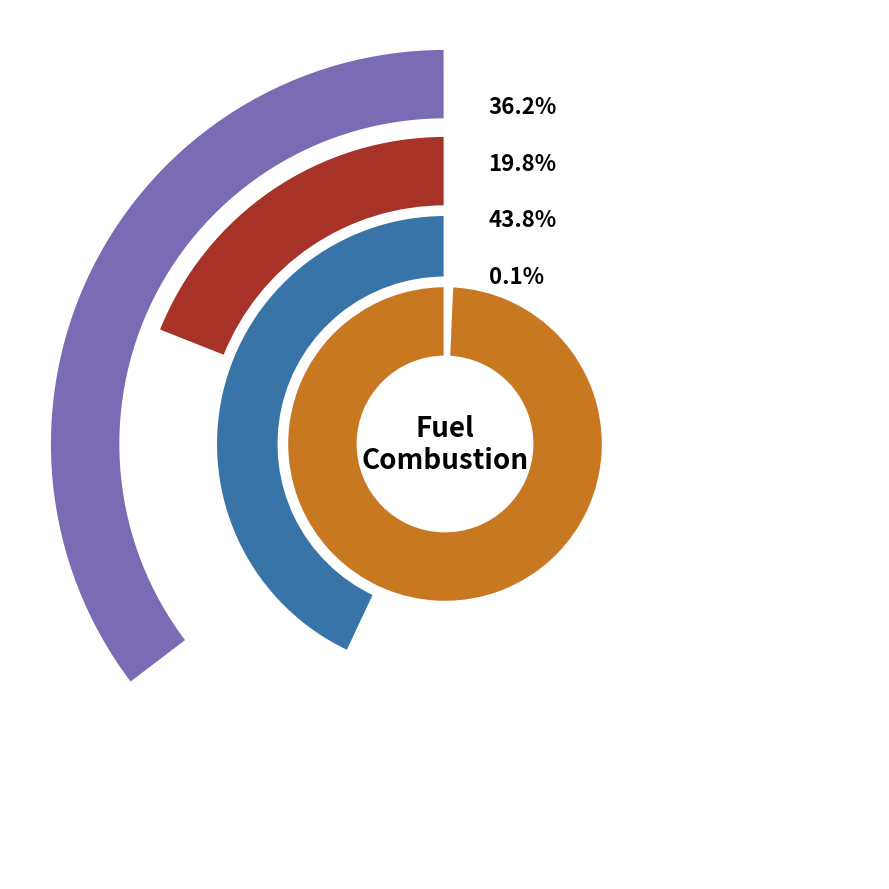

Which category has the smallest portion of the pie?

Waste (non-biomass)